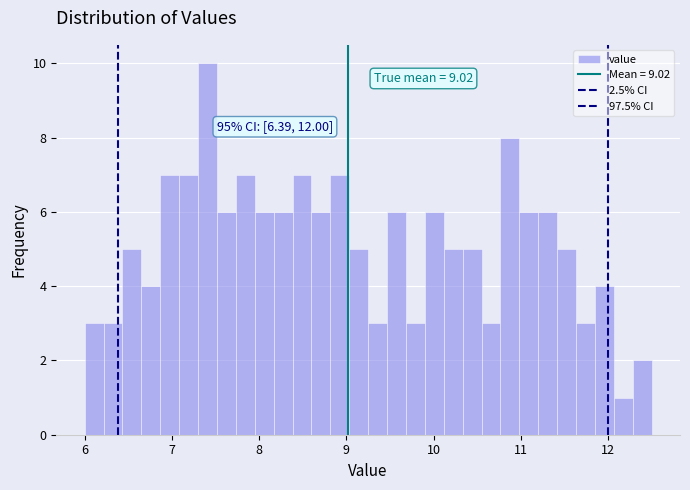

Read against the x-axis, roughly where is the centre of the tallest bar?

7.4